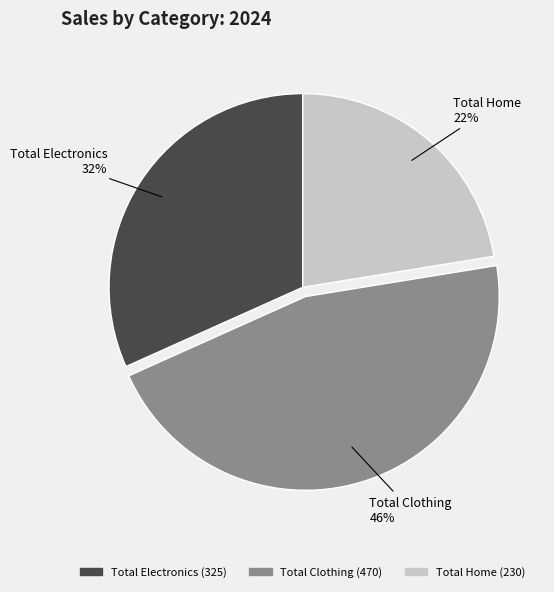

Does any single category account for the majority?

No